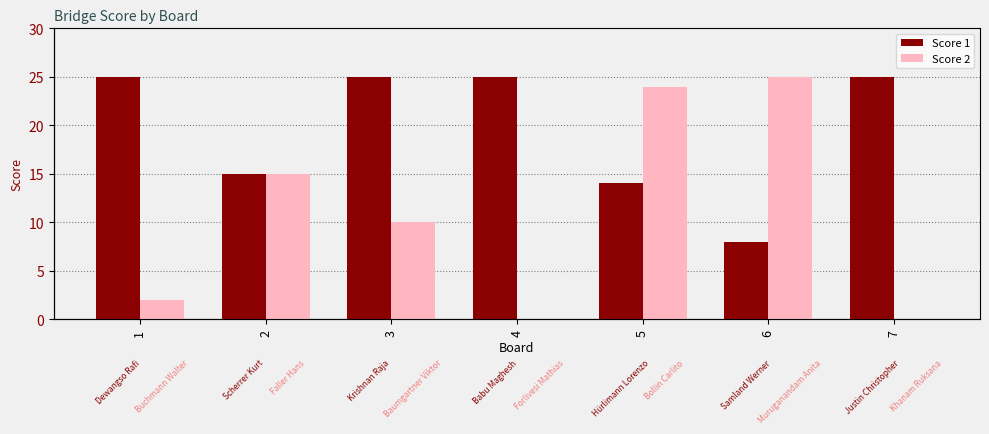

What is the highest value of the Score 1 series?

25